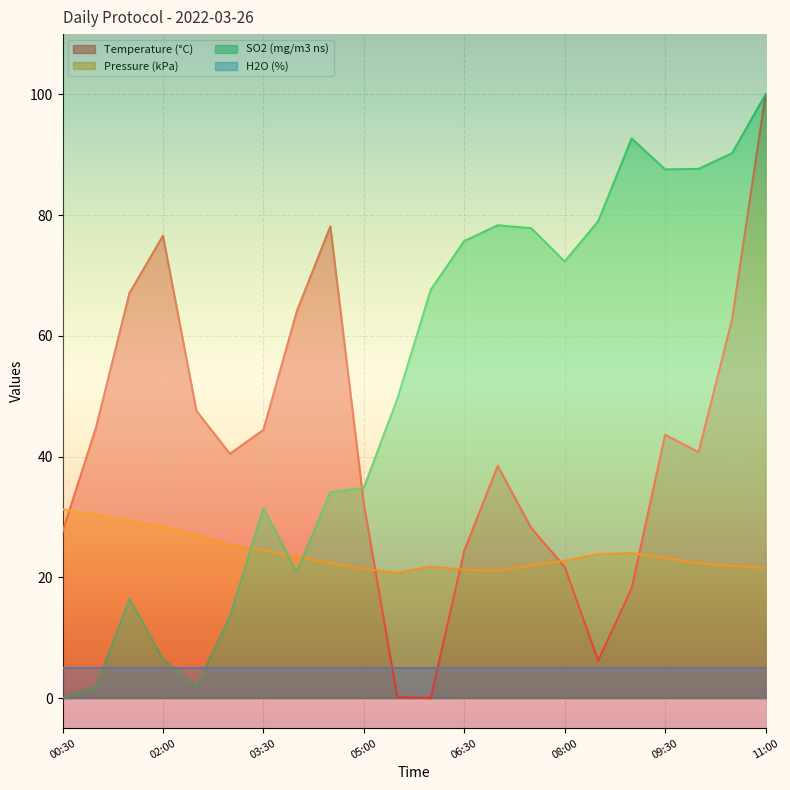

Where is SO2 (mg/m3 ns) nearest to the value 50?

05:30